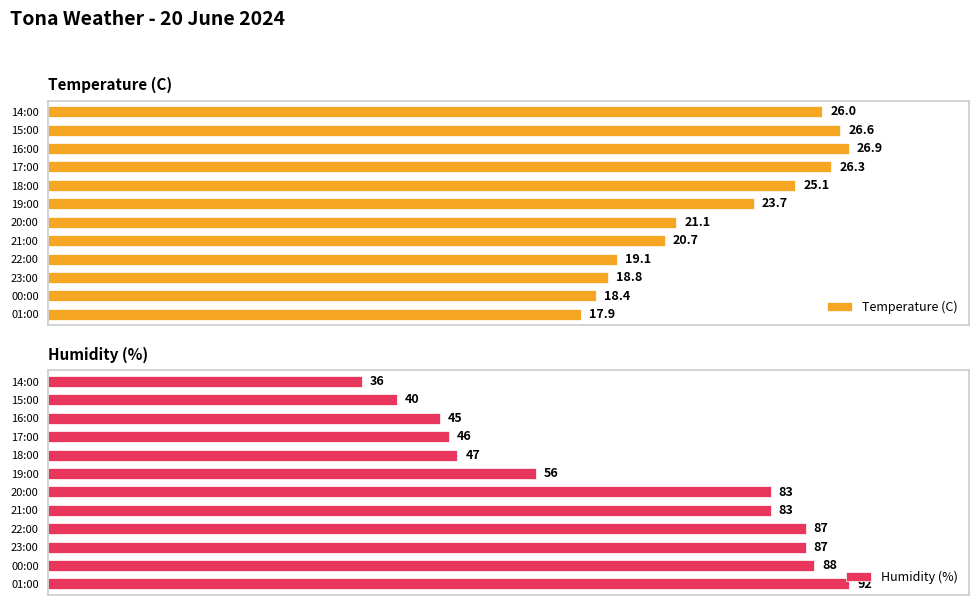

What is the highest value of the Temperature (C) series?

26.9